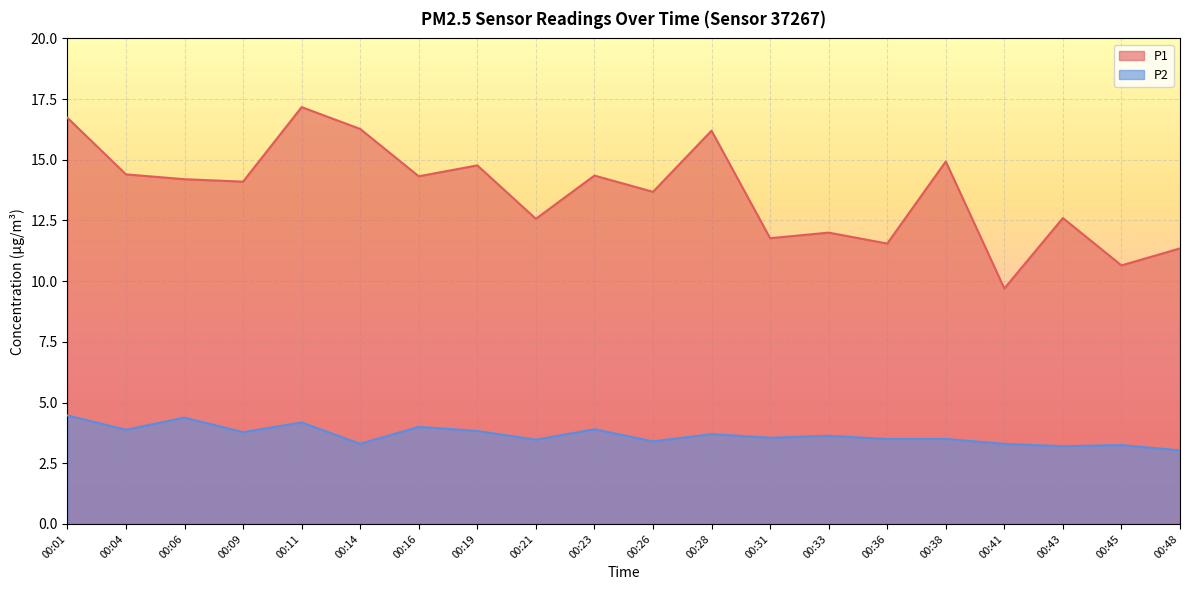

How many data points does each series have?

20